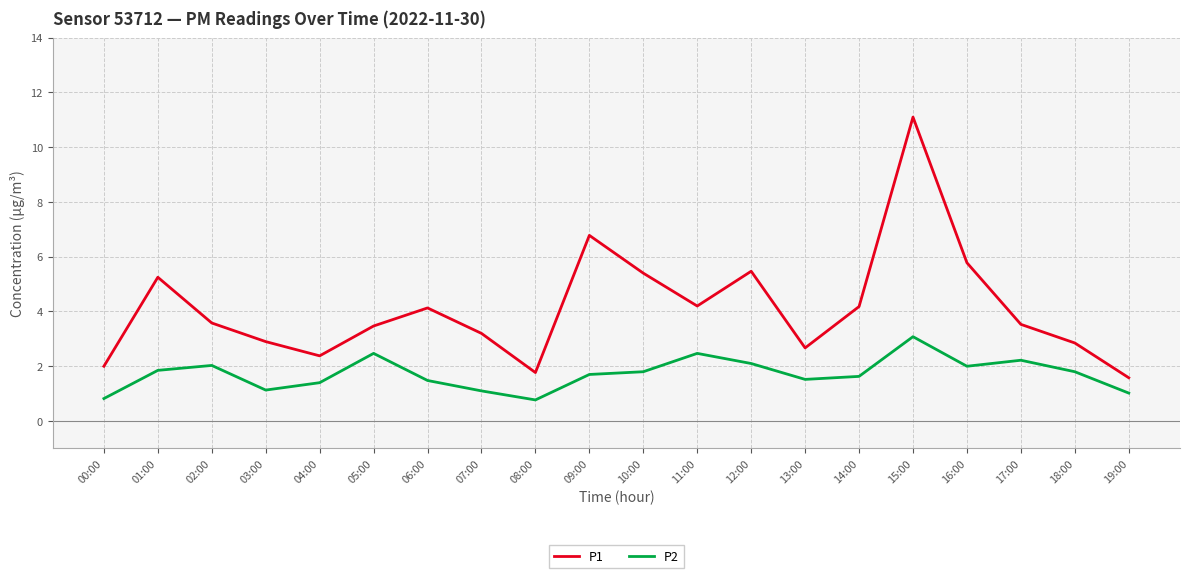

List the series in order of their peak value, highest first.

P1, P2